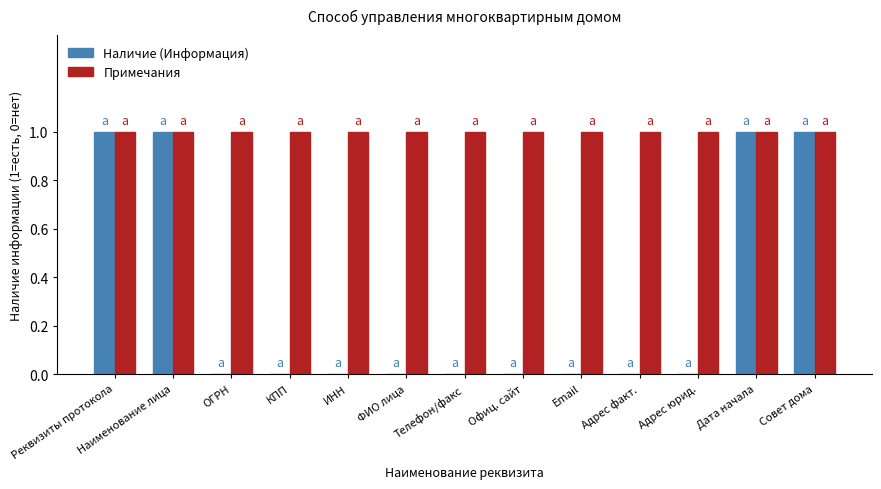

What is the maximum value for Наличие (Информация)?

1